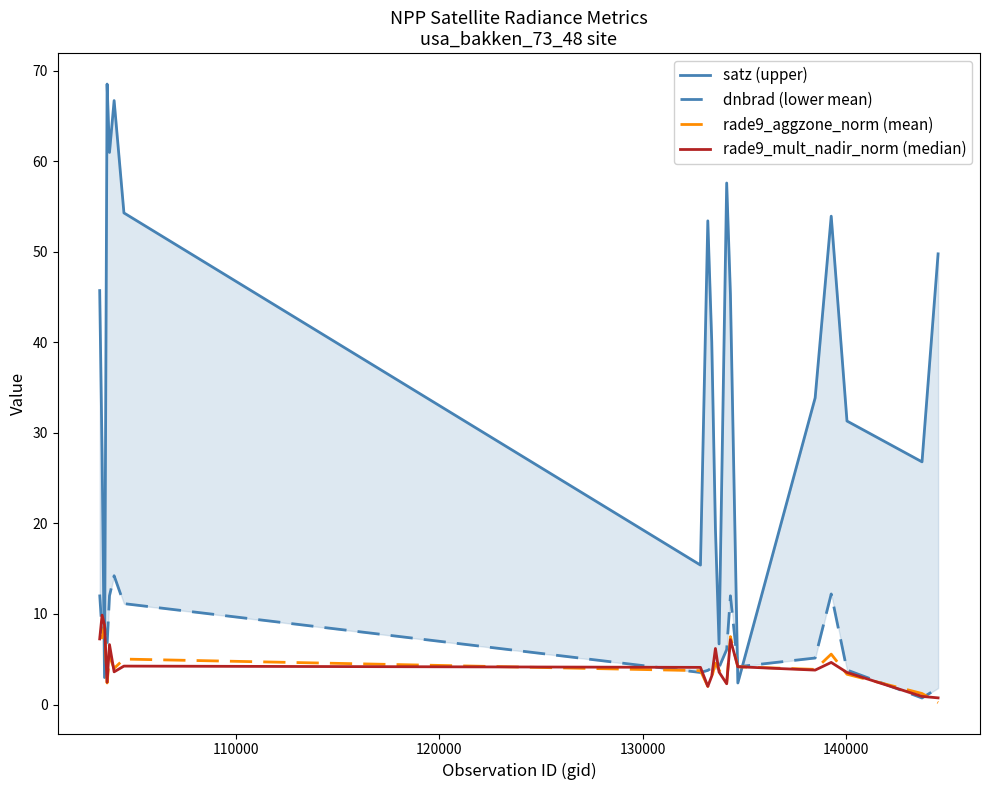

Which series has the widest spread of values?

satz (upper)